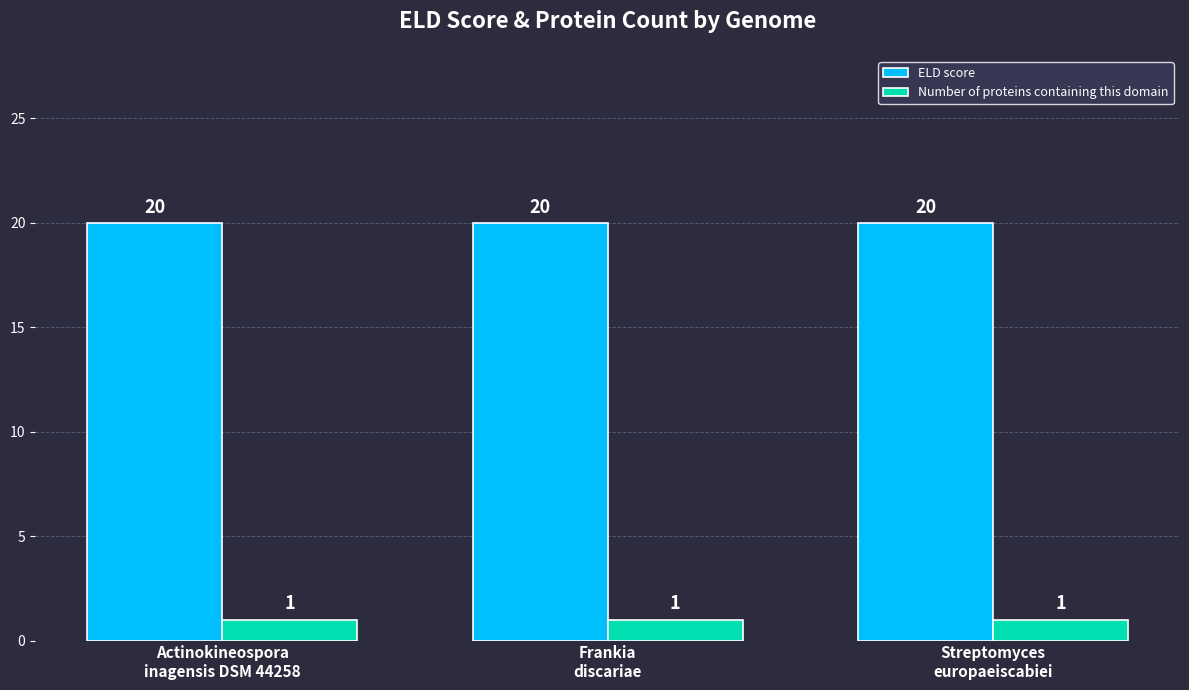

What is the maximum value for ELD score?

20